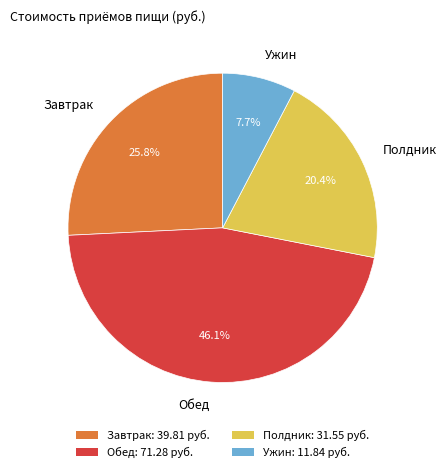

Which category has the smallest portion of the pie?

Ужин